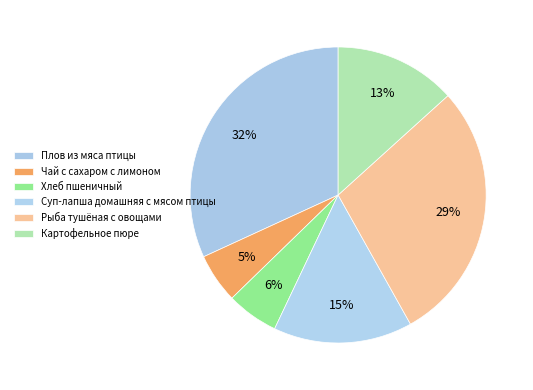

How many segments does this pie chart have?

6